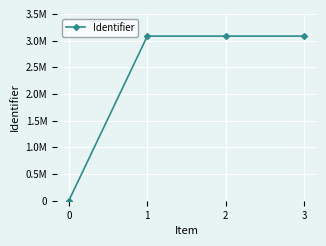

Does the chart have visible grid lines?

Yes